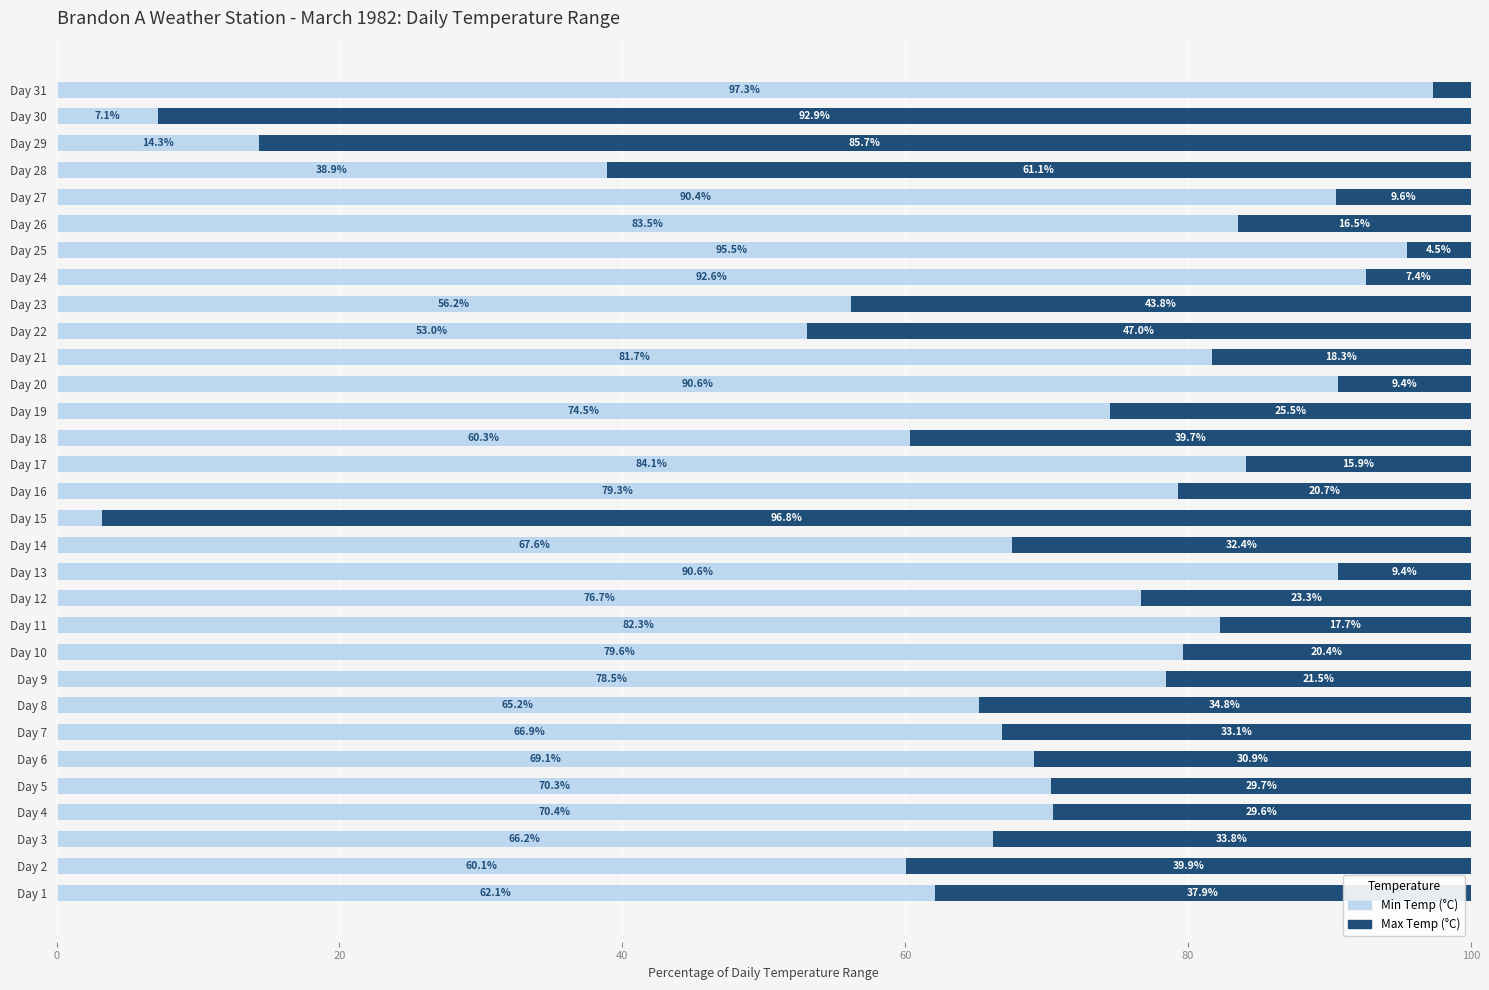

What is the maximum value for Min Temp (°C)?

97.3